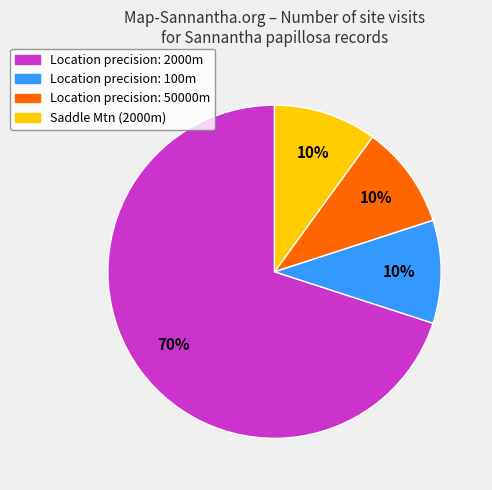

To the nearest percent, what is the difference between the largest and smallest slice percentages?

60%